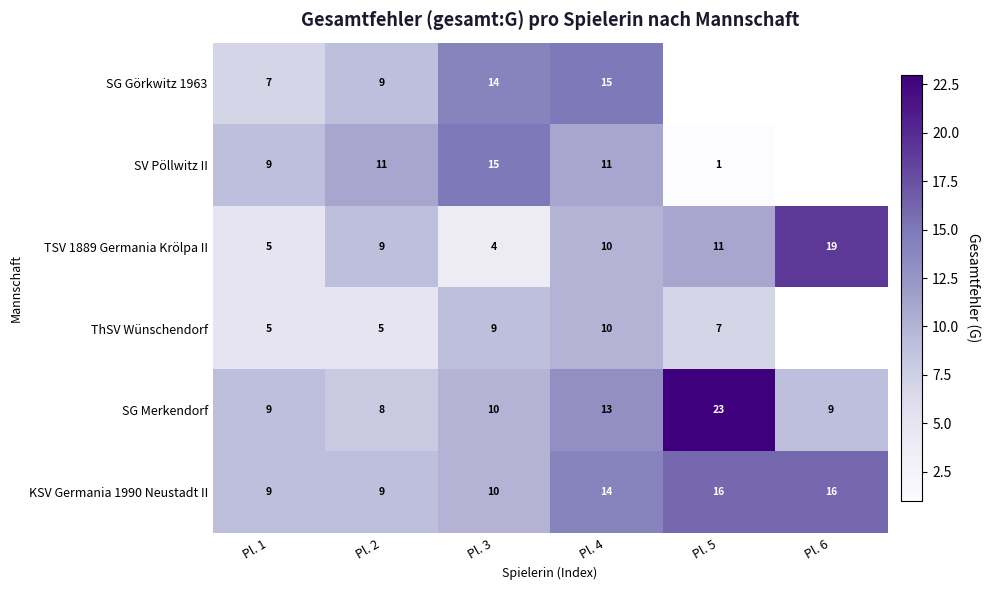

Which category has the highest value in the SG Merkendorf series?

Pl. 5